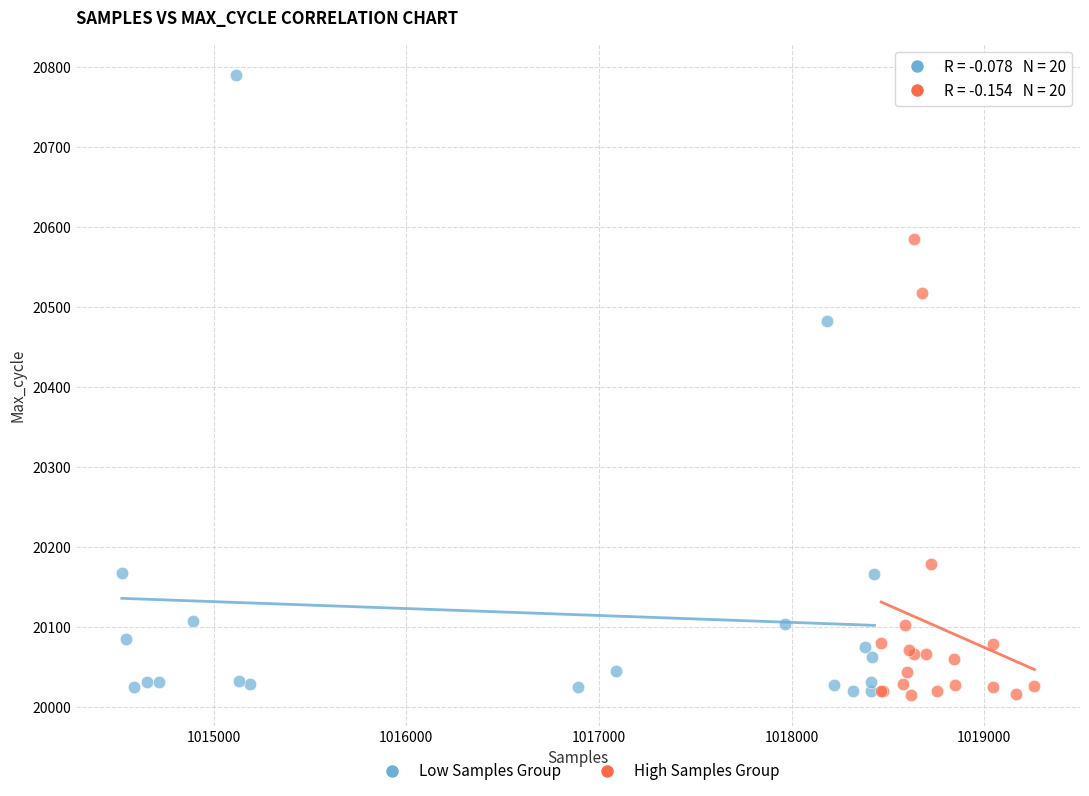

Which series contains the highest Y value?

Low Samples Group